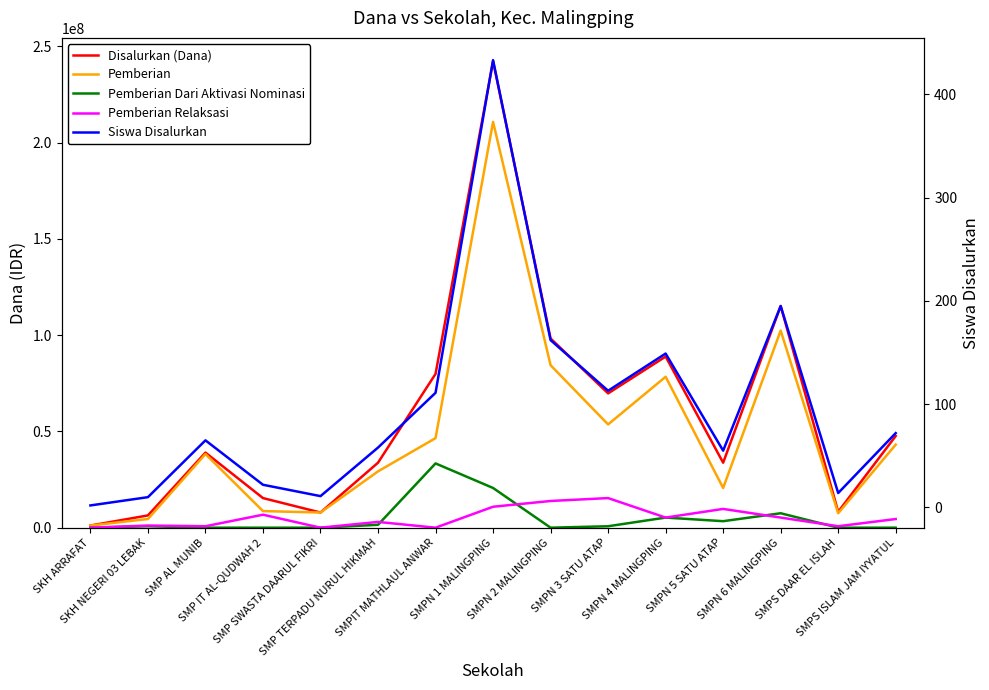

What position from the right is SKH ARRAFAT?

15